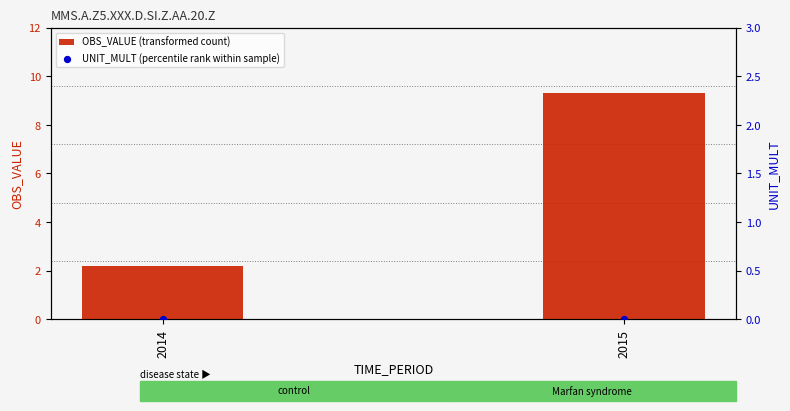

Which series reaches the minimum Y coordinate?

UNIT_MULT (percentile rank within sample)